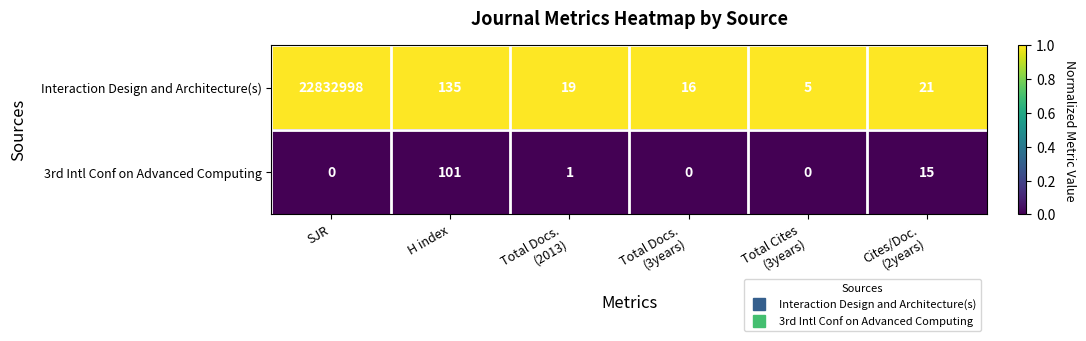

What is the difference between the highest and lowest values at H index?

34